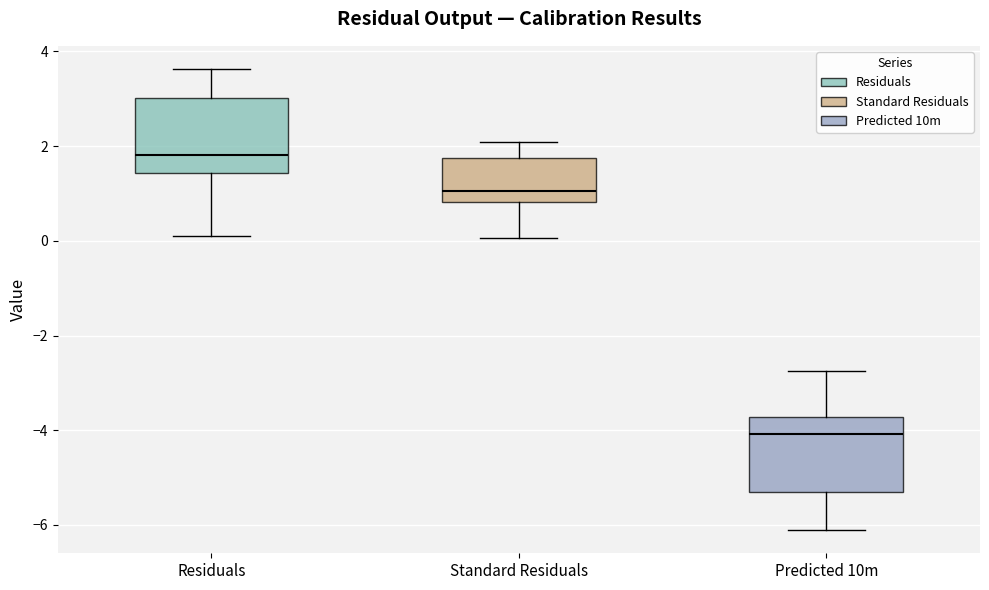

Reading left to right, transcribe this box plot: for each box, give where its median line is, the range the box spans, and where its two whiskers end, as read against the y-axis. The values are not printed on the chart, so give them approximately, as read against the axis.

Residuals: median 1.8, box 1.4 to 3.0, whiskers 0.2 to 3.6
Standard Residuals: median 1.0, box 0.8 to 1.8, whiskers 0.0 to 2.0
Predicted 10m: median -4.0, box -5.4 to -3.8, whiskers -6.2 to -2.8